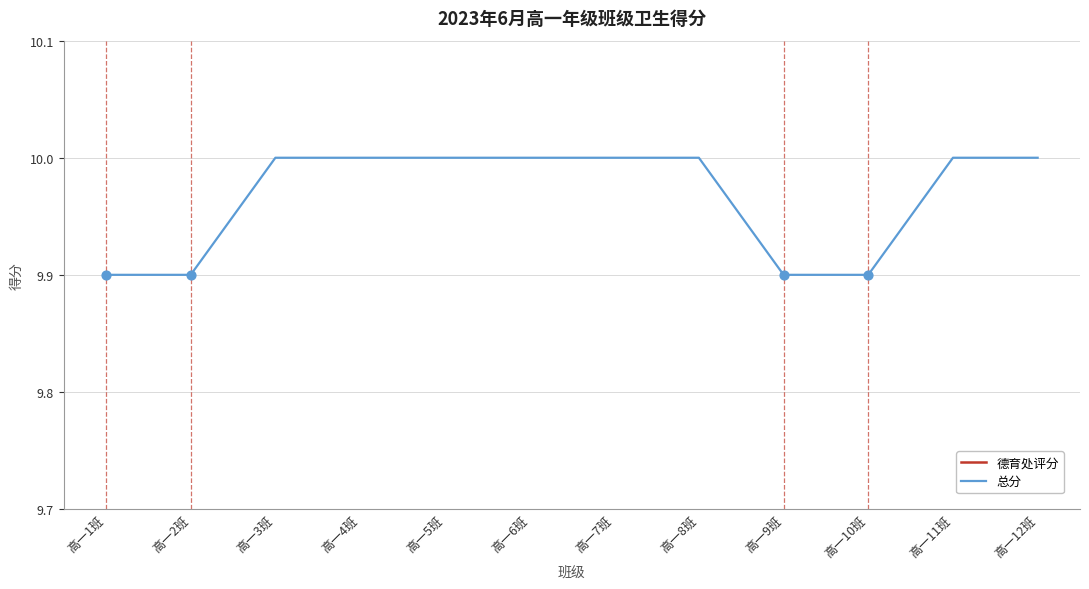

Which series contains the highest Y value?

总分